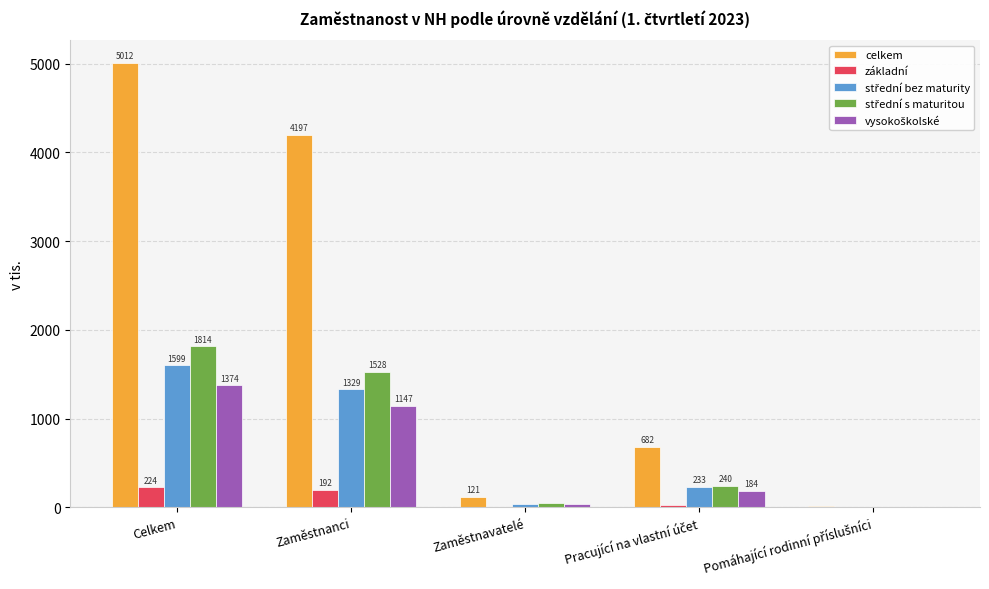

Is it true that celkem equals 120.8 at Zaměstnavatelé?

True